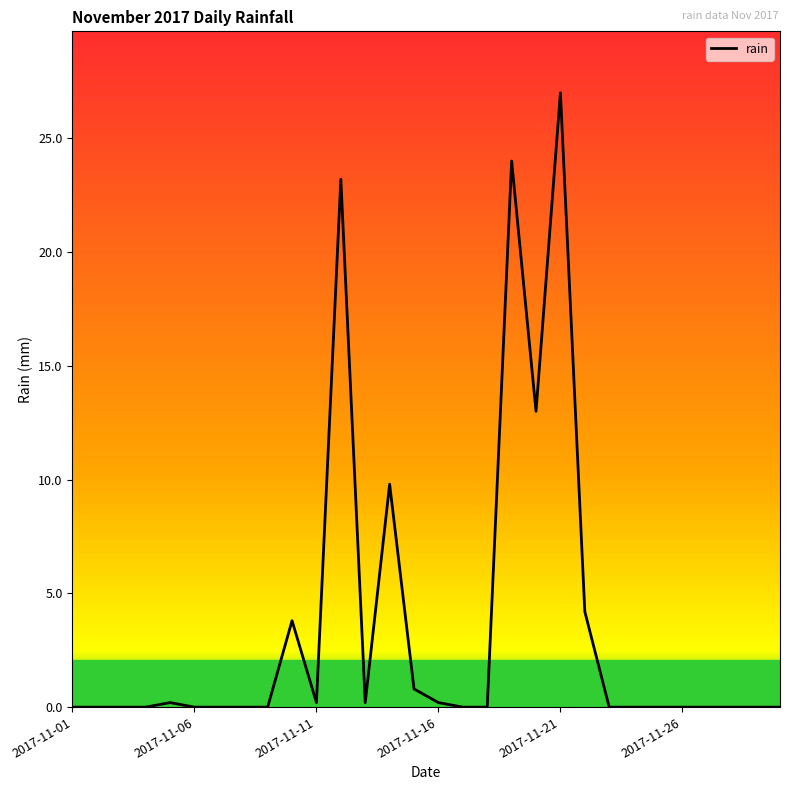

Reading left to right, list all the values displayed in this chart.

0.0	0.0	0.0	0.0	0.2	0.0	0.0	0.0	0.0	3.8	0.2	23.2	0.2	9.8	0.8	0.2	0.0	0.0	24.0	13.0	27.0	4.2	0.0	0.0	0.0	0.0	0.0	0.0	0.0	0.0